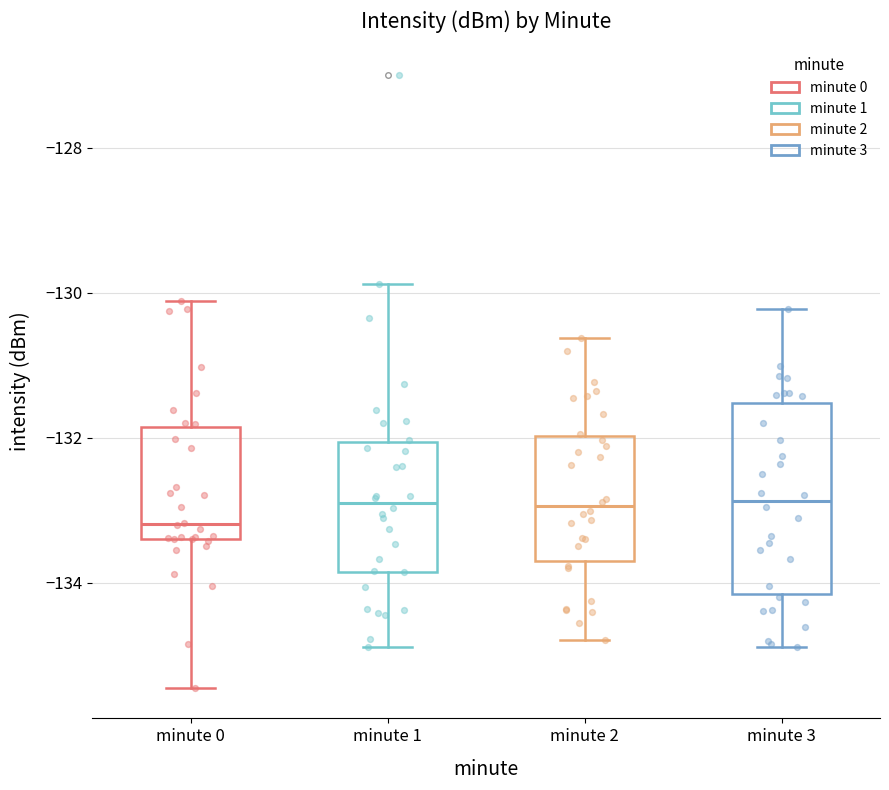

Reading left to right, transcribe this box plot: for each box, give where its median line is, the range the box spans, and where its two whiskers end, as read against the y-axis. The values are not printed on the chart, so give them approximately, as read against the axis.

minute 0: median -133.2, box -133.4 to -131.8, whiskers -135.4 to -130.2
minute 1: median -133.0, box -133.8 to -132.0, whiskers -134.8 to -129.8
minute 2: median -133.0, box -133.6 to -132.0, whiskers -134.8 to -130.6
minute 3: median -132.8, box -134.2 to -131.6, whiskers -134.8 to -130.2